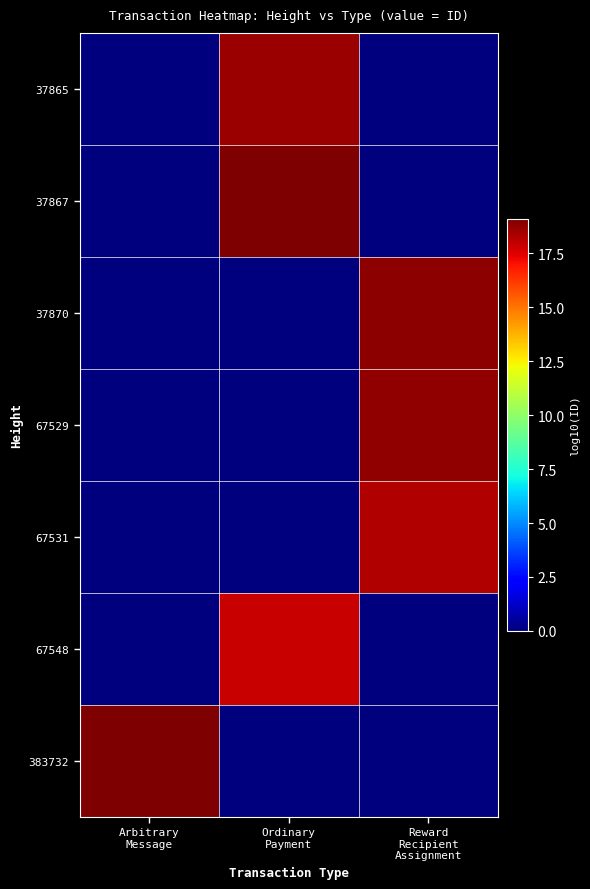

At how many categories does at least one series exceed 1?

3